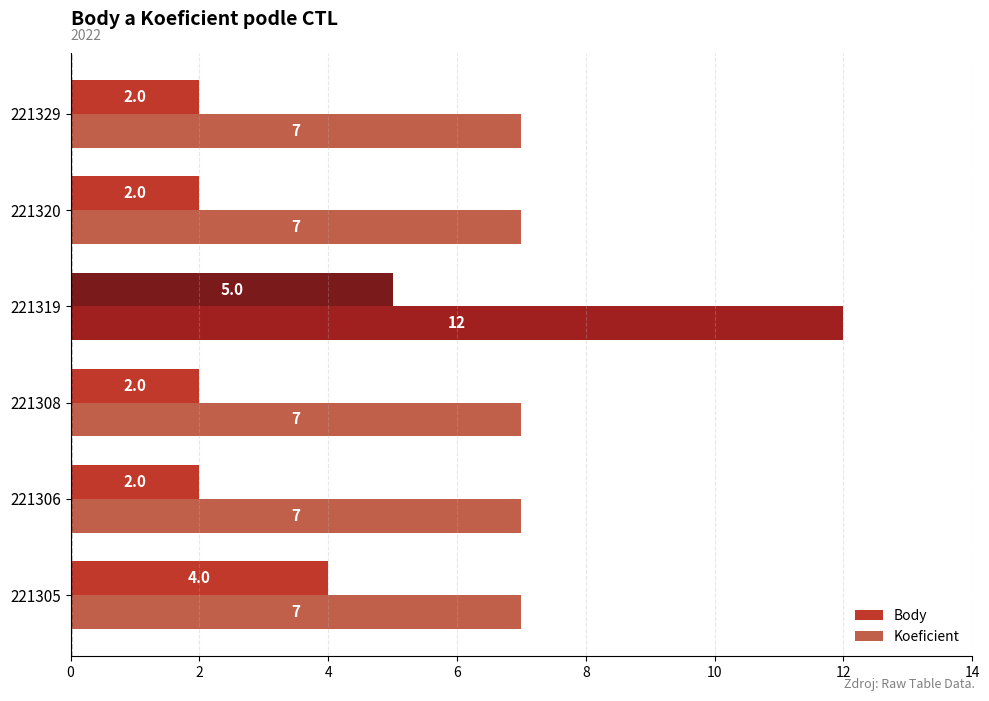

At which category is the sum across all series the highest?

221319